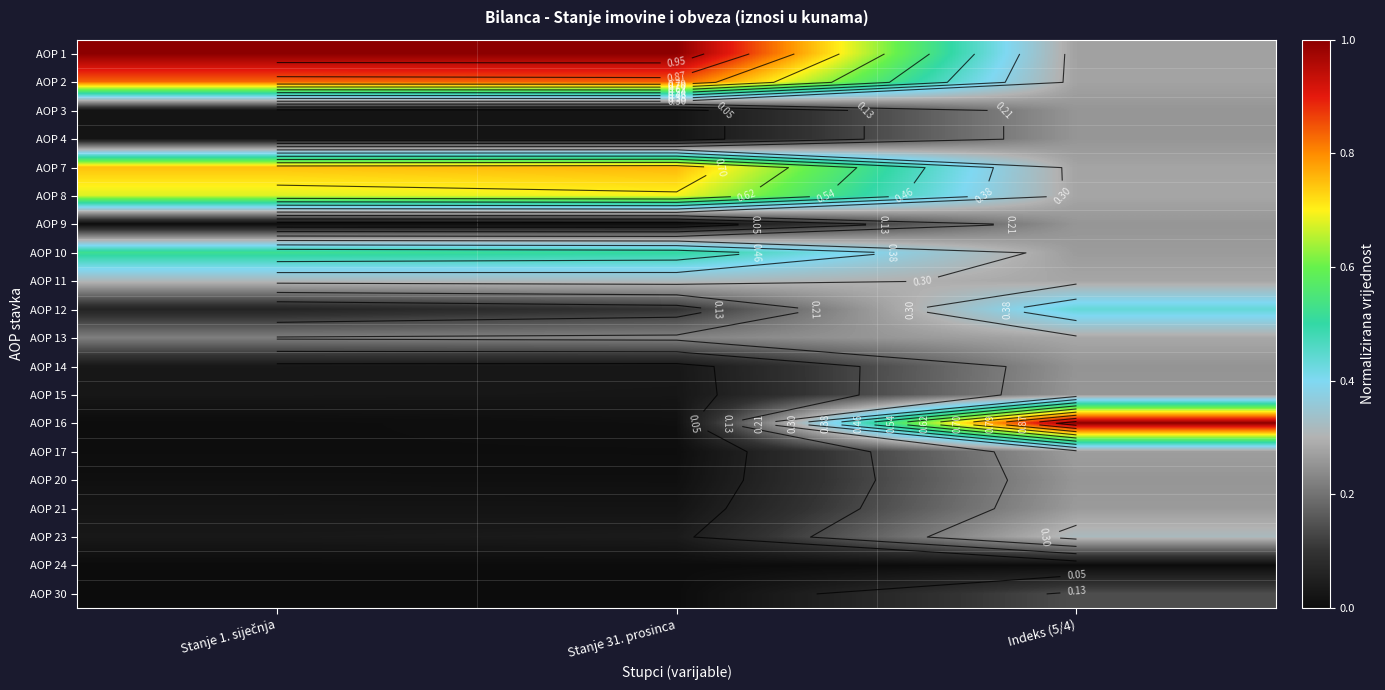

Which category has the lowest value across all series?

Stanje 1. siječnja